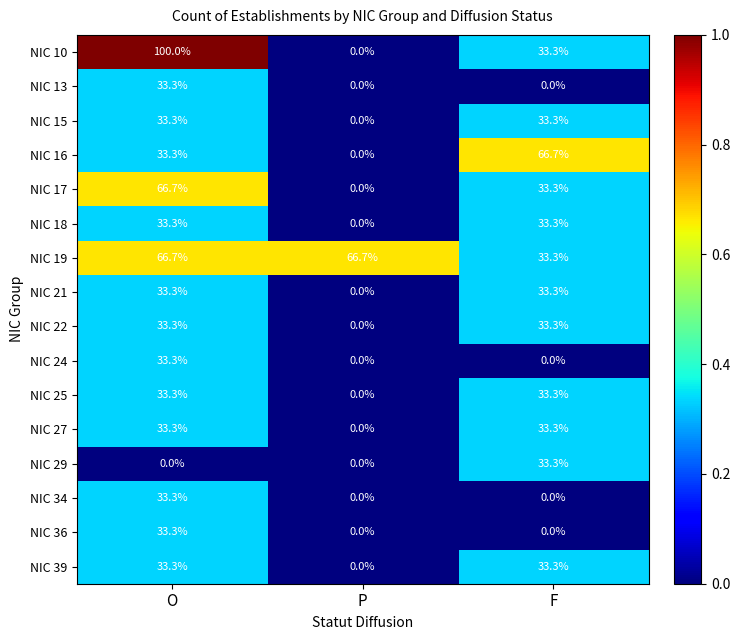

True or false: NIC 36 has a value of 0.0 at F.

True